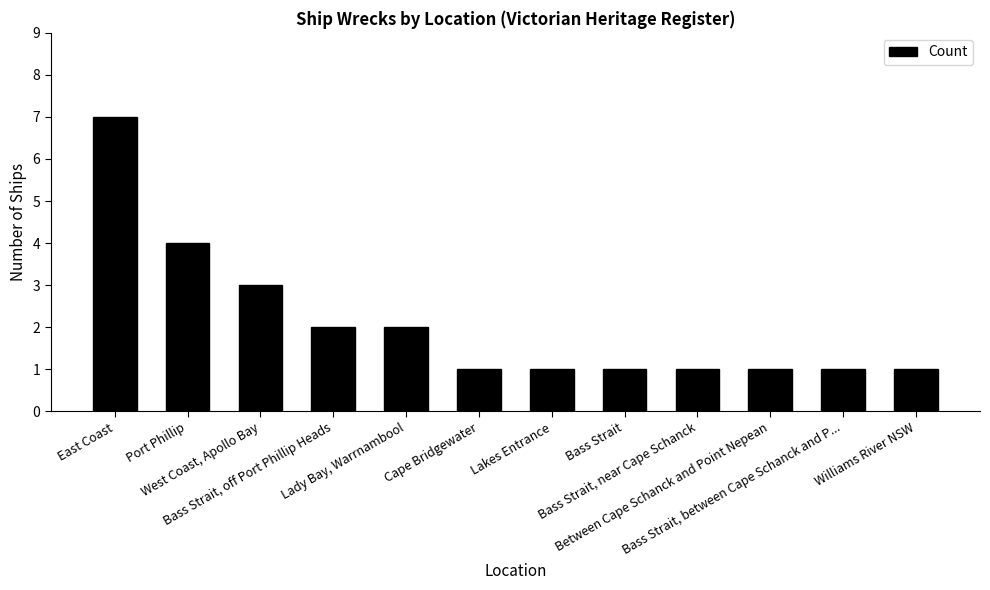

What is the value of the 11th bar from the left?

1